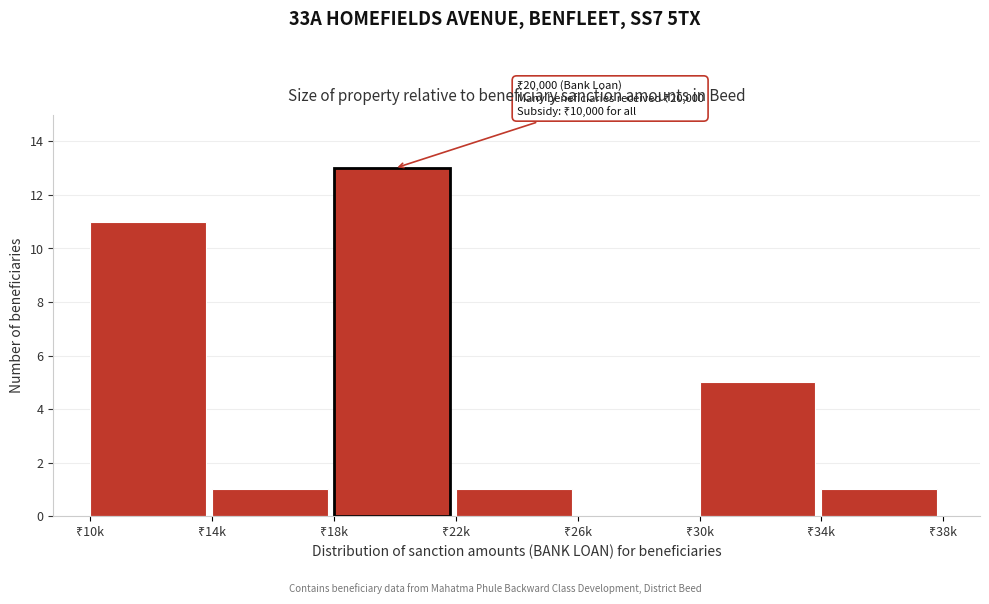

What is the greatest value displayed?

13